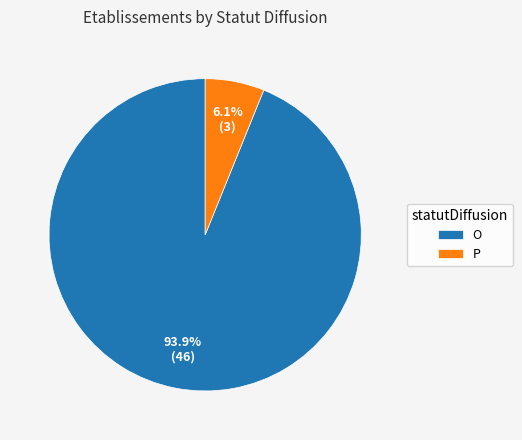

Combined, what portion of the pie is P and O?

100.0%